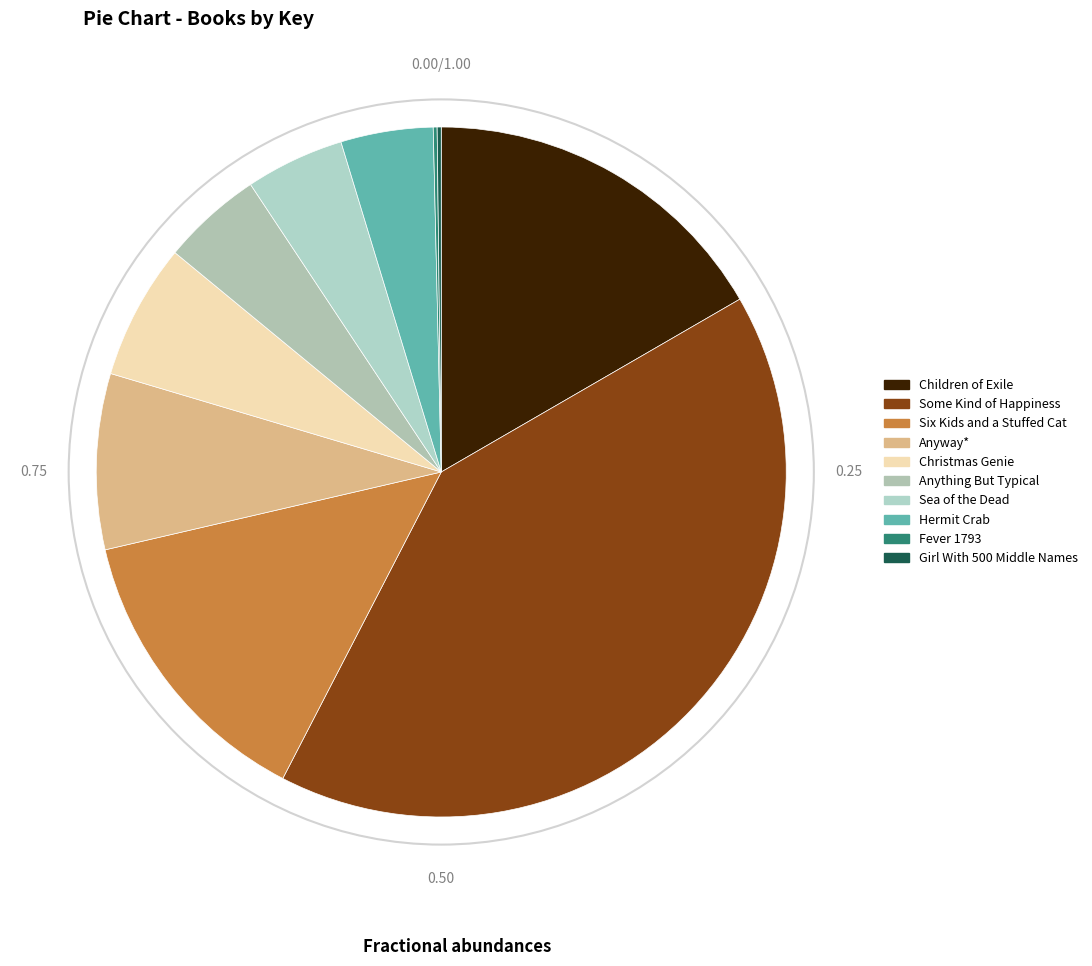

Rank the categories by value from lowest to highest.

Fever 1793, Girl With 500 Middle Names, Hermit Crab, Sea of the Dead, Anything But Typical, Christmas Genie, Anyway*, Six Kids and a Stuffed Cat, Children of Exile, Some Kind of Happiness